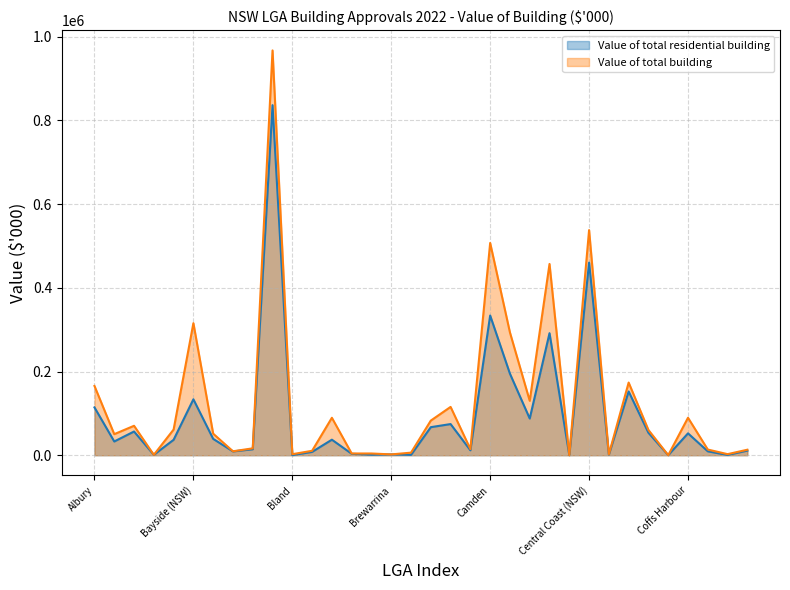

List the labels in order of Value of total residential building value, smallest first.

Cobar, Carrathool, Bland, Coonamble, Broken Hill, Balranald, Bourke, Central Darling, Brewarrina, Bogan, Blayney, Bellingen, Coolamon, Cootamundra-Gundagai Regional, Cabonne, Berrigan, Armidale Regional, Bathurst Regional, Blue Mountains, Bega Valley, Coffs Harbour, Clarence Valley, Ballina, Burwood, Byron, Canada Bay, Albury, Bayside (NSW), Cessnock, Campbelltown (NSW), Canterbury-Bankstown, Camden, Central Coast (NSW), Blacktown